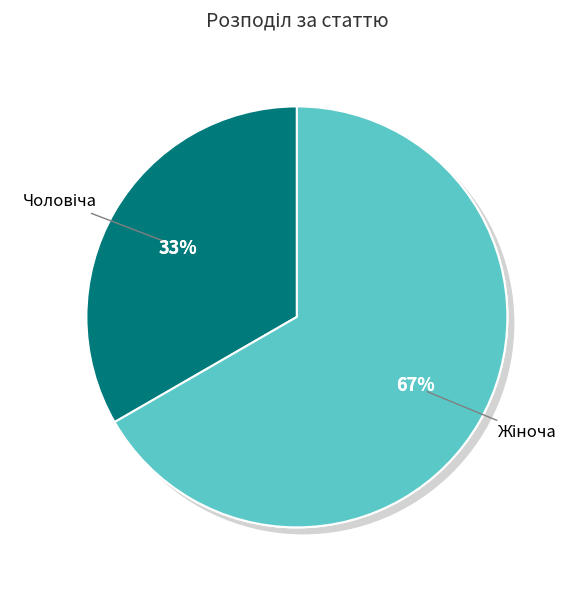

Which slice is the smallest?

Чоловіча